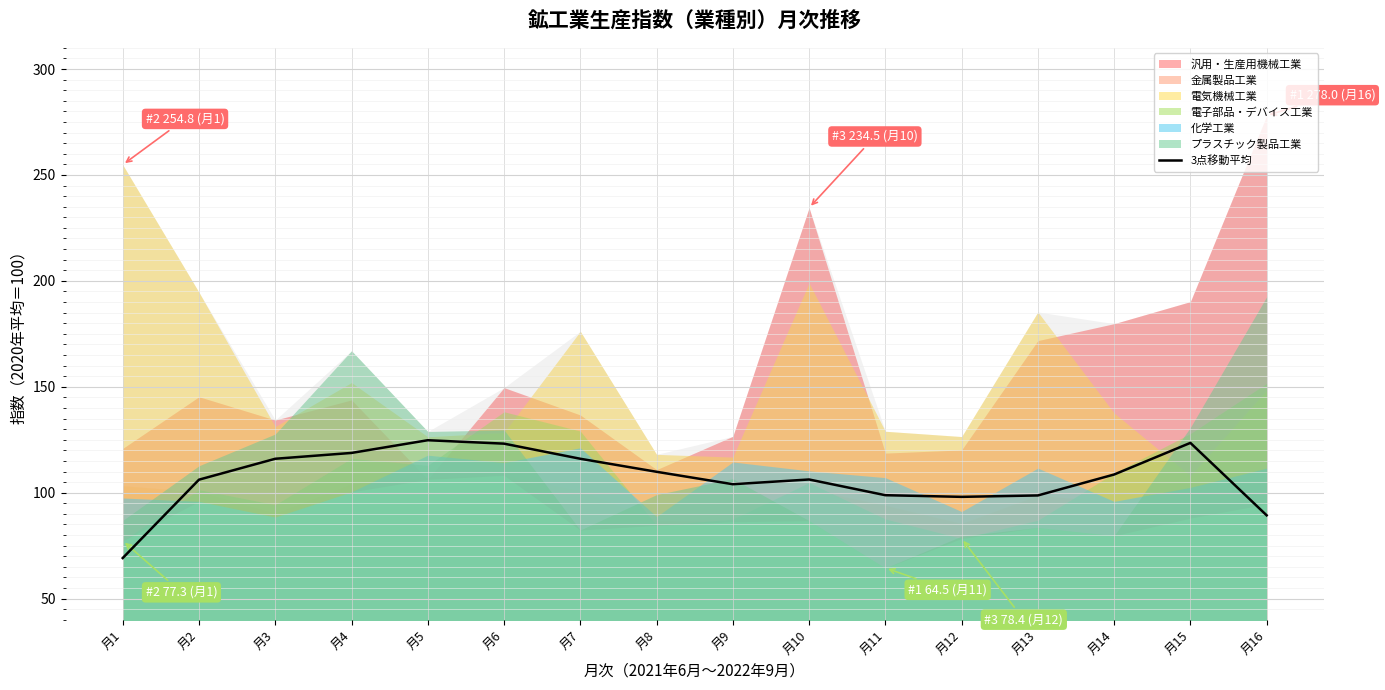

Where is the first local minimum?

月9